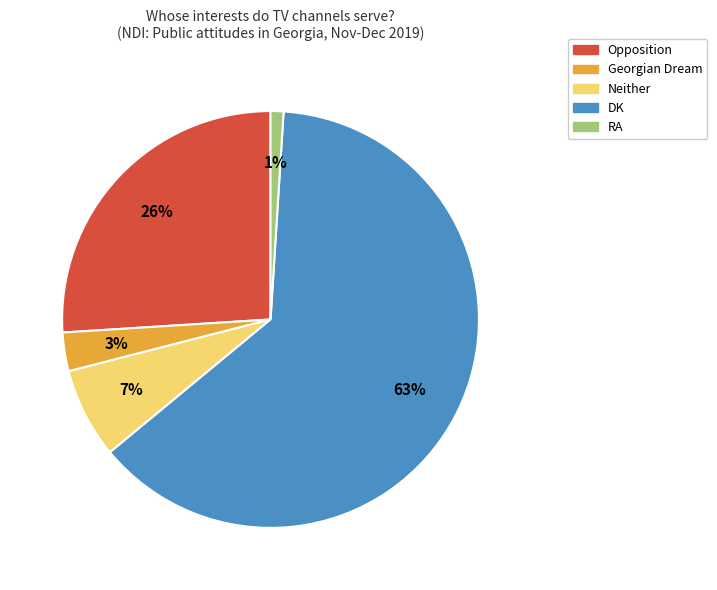

What is the smallest slice in the pie chart?

RA